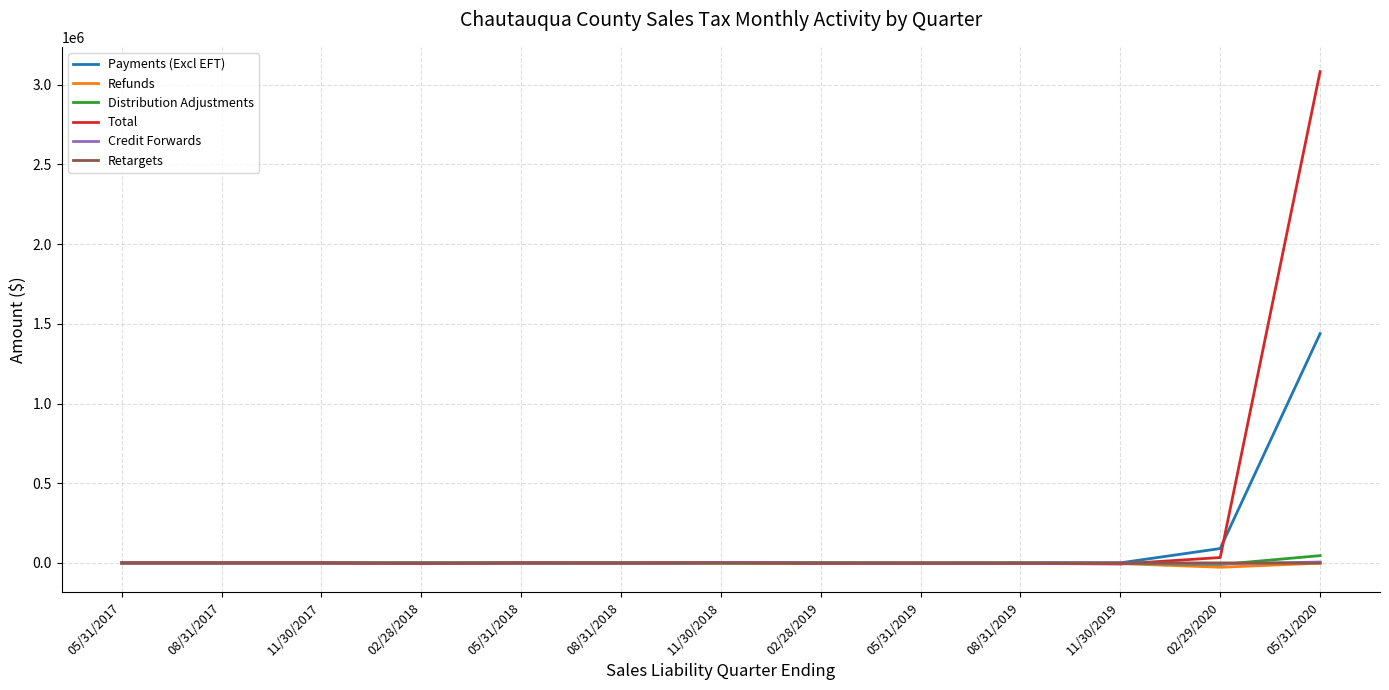

What is the difference between the Retargets values at 02/28/2018 and 05/31/2019?

34.1